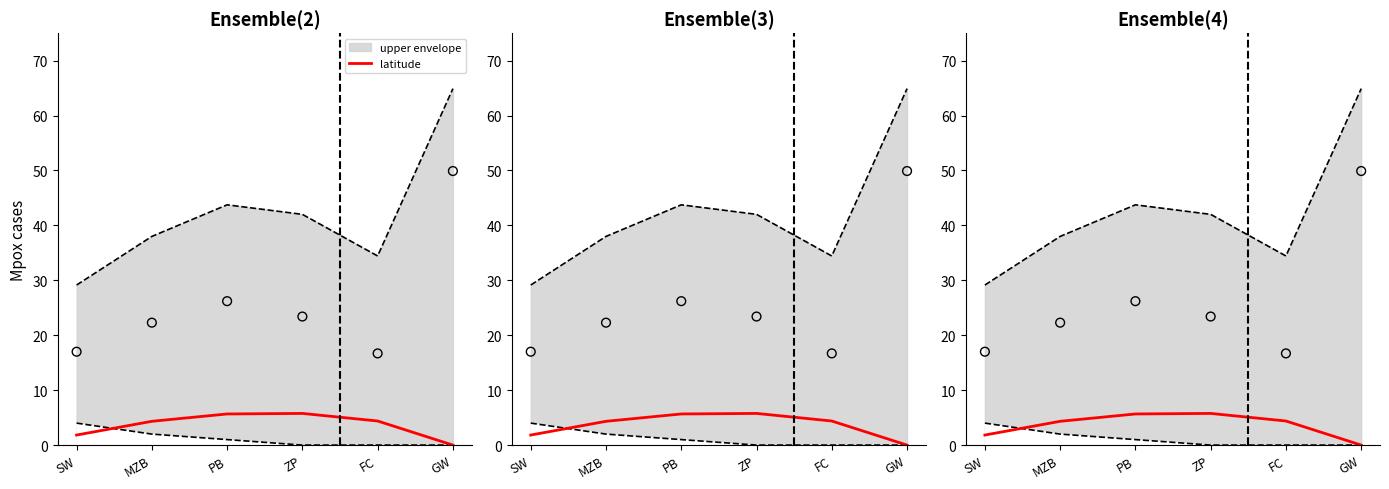

What is the change in value from PB to ZP?

+0.1